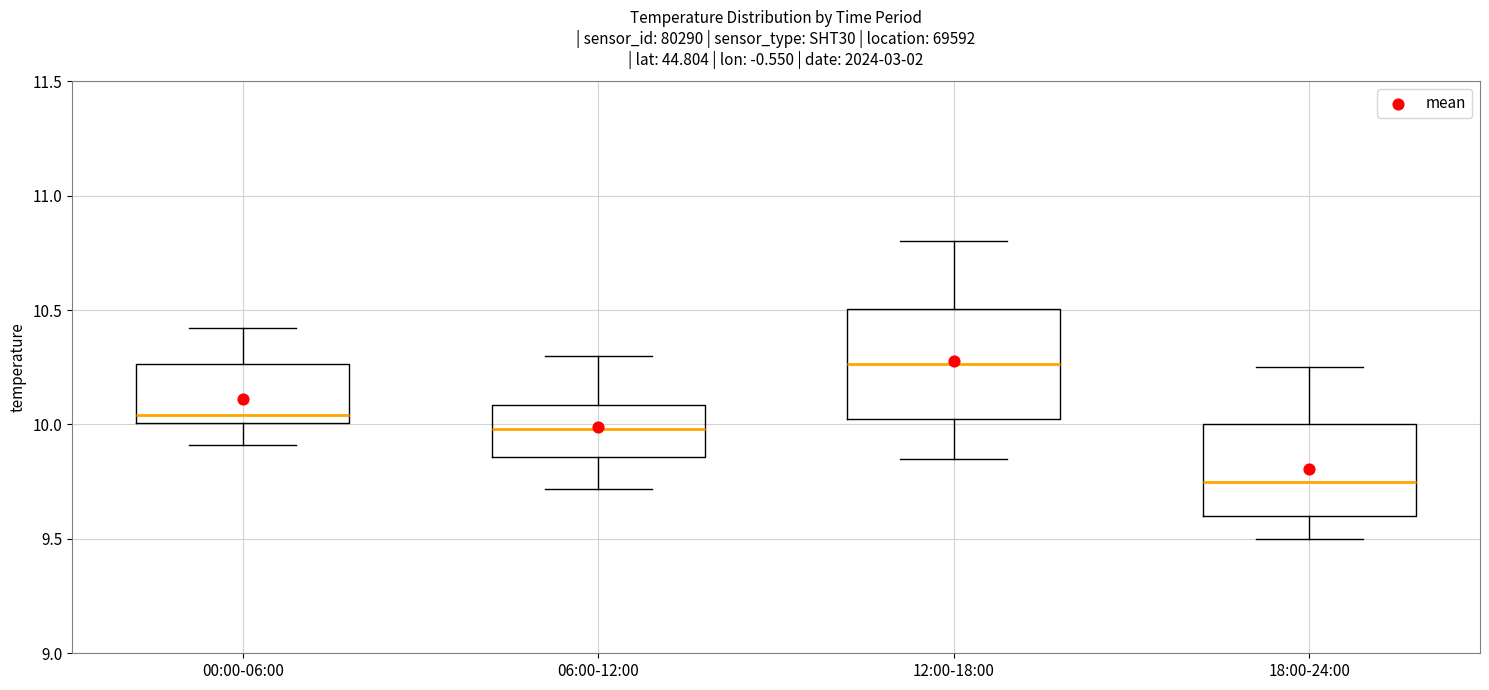

Which box's median line is the lowest?

18:00-24:00